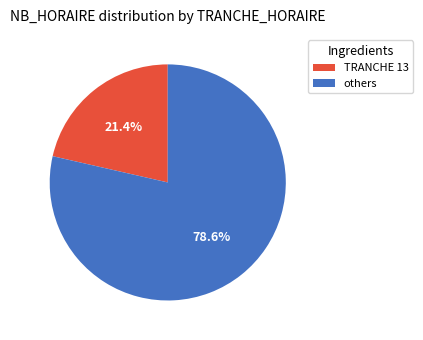

Does any single category account for the majority?

Yes